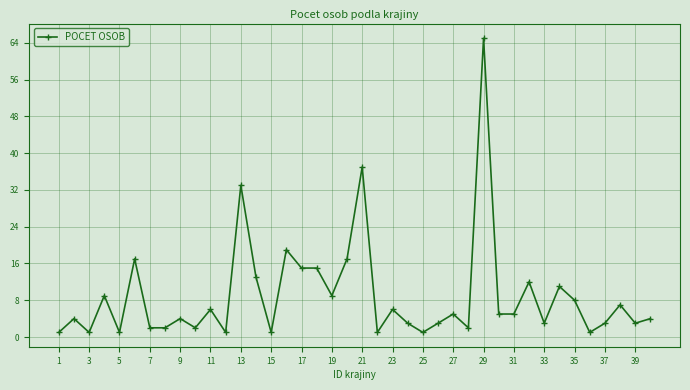

What is the difference between the maximum and second lowest values?

64